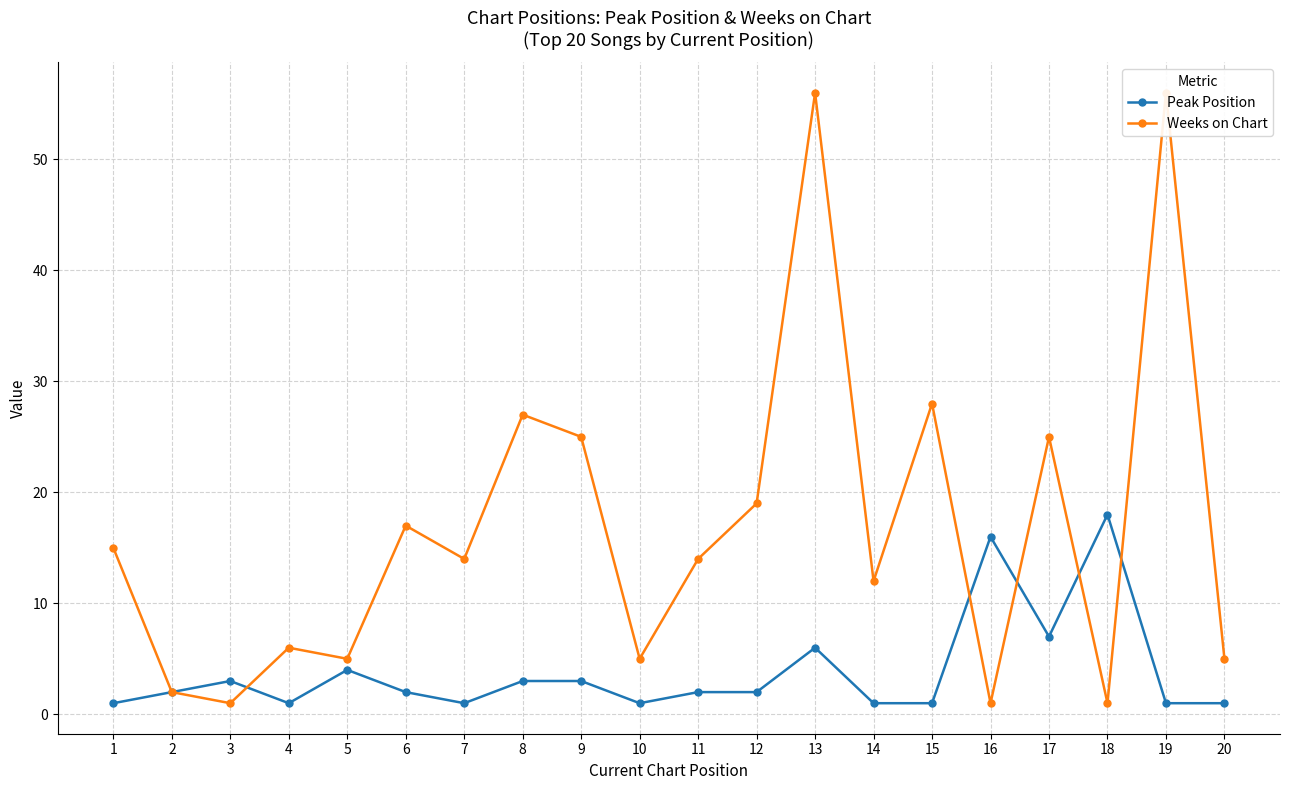

Which has a higher value, 18 or 19?

18